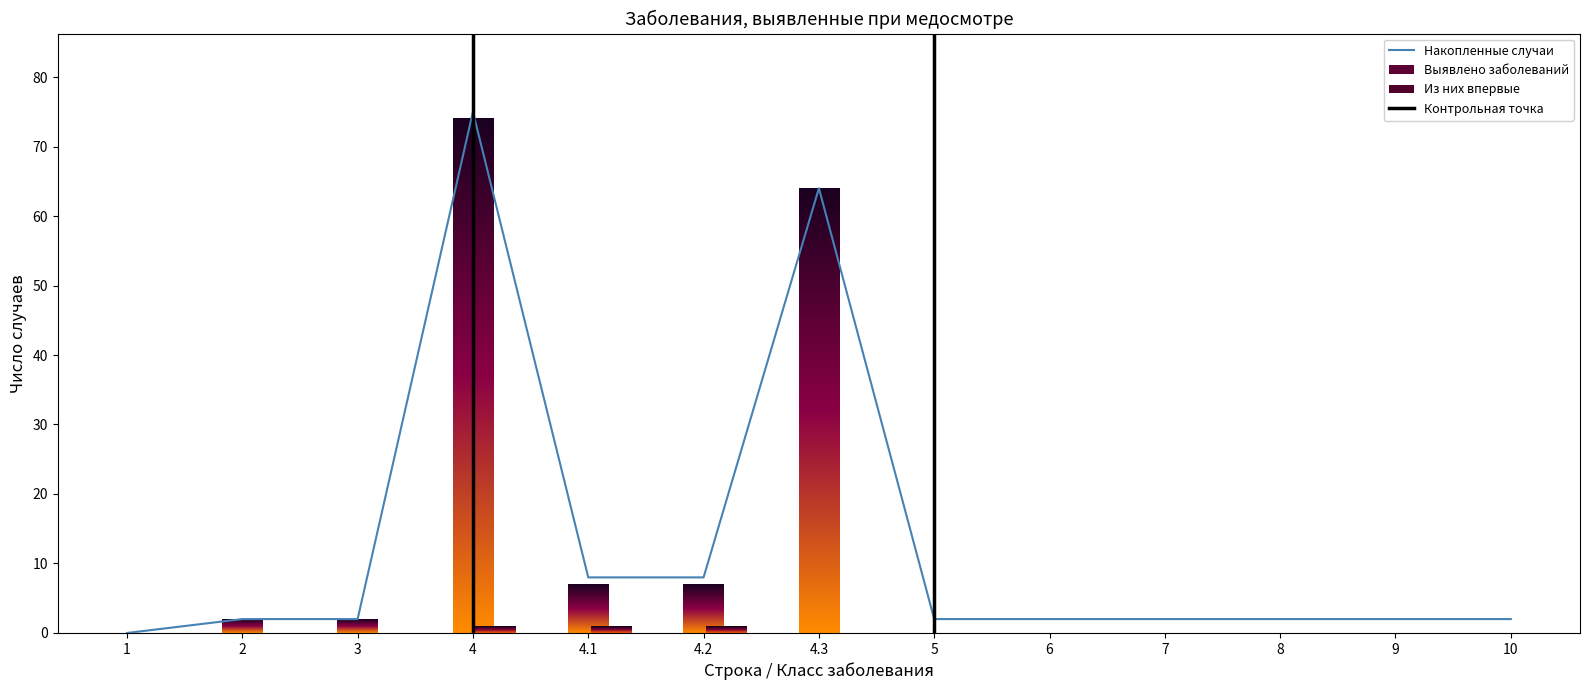

Where is the first local maximum?

4